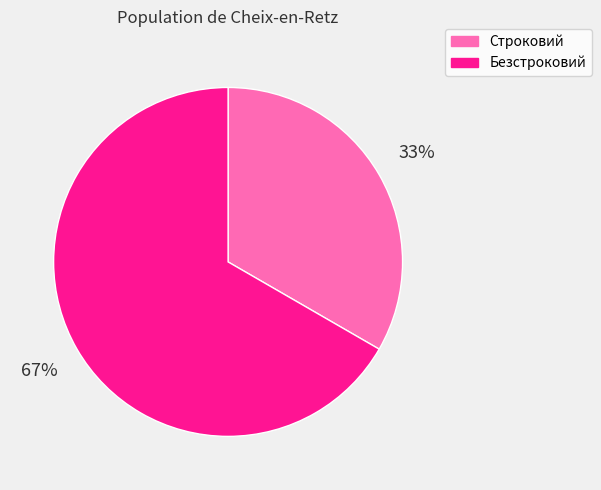

Approximately how many times larger is the value at Безстроковий compared to Строковий?

2.0